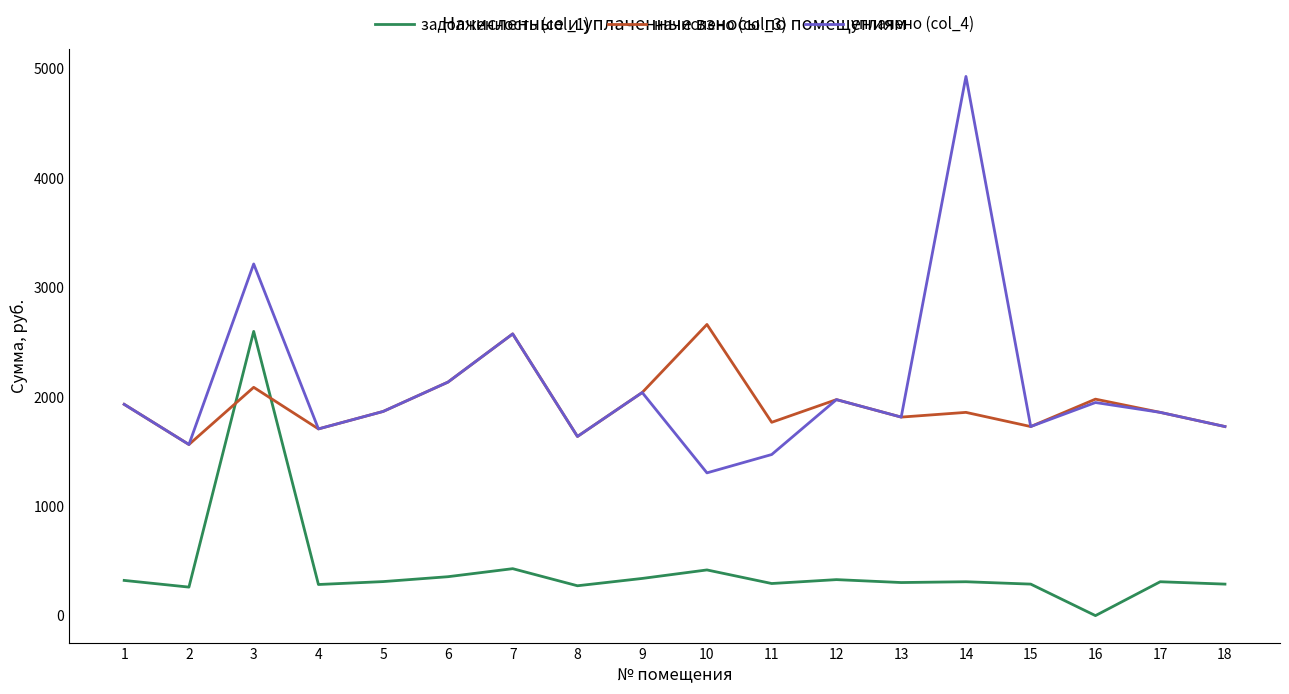

What is the difference between the maximum and minimum values in the уплачено (col_4) series?

3623.2